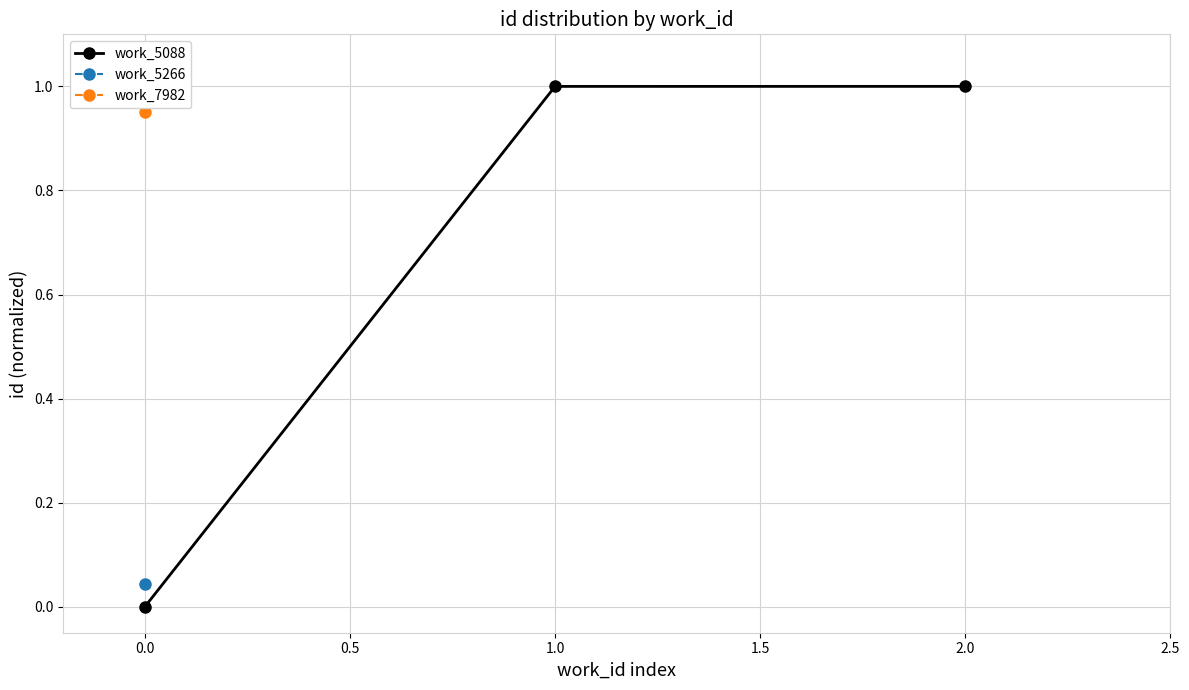

True or false: work_5088 has a value of 0.5 at 2.0.

False